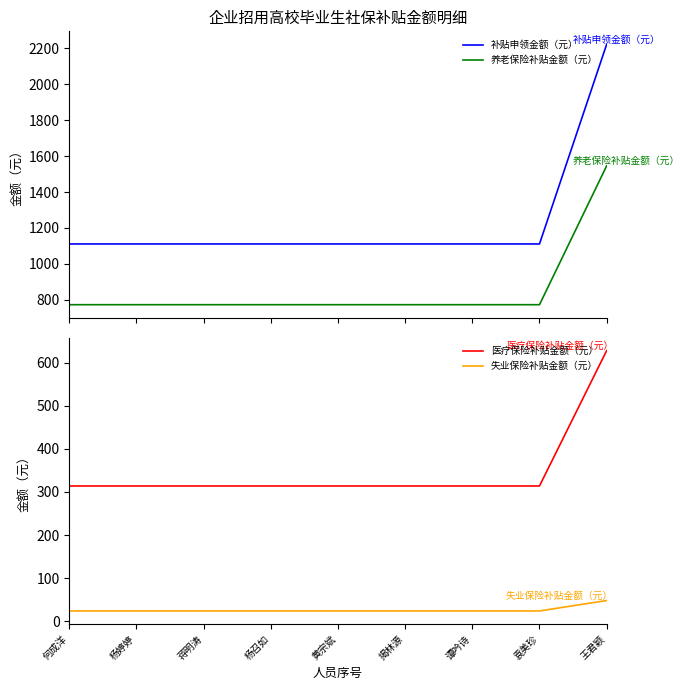

Reading left to right, what are all the values shown in this chart?

补贴申领金额（元）: 何成洋=1110.9	杨婷婷=1110.9	蒋明涛=1110.9	杨召如=1110.9	黄宗斌=1110.9	揭林源=1110.9	谭吟诗=1110.9	袁美珍=1110.9	王君颖=2221.8
养老保险补贴金额（元）: 何成洋=772.8	杨婷婷=772.8	蒋明涛=772.8	杨召如=772.8	黄宗斌=772.8	揭林源=772.8	谭吟诗=772.8	袁美珍=772.8	王君颖=1545.6
医疗保险补贴金额（元）: 何成洋=313.9	杨婷婷=313.9	蒋明涛=313.9	杨召如=313.9	黄宗斌=313.9	揭林源=313.9	谭吟诗=313.9	袁美珍=313.9	王君颖=627.9
失业保险补贴金额（元）: 何成洋=24.1	杨婷婷=24.1	蒋明涛=24.1	杨召如=24.1	黄宗斌=24.1	揭林源=24.1	谭吟诗=24.1	袁美珍=24.1	王君颖=48.3